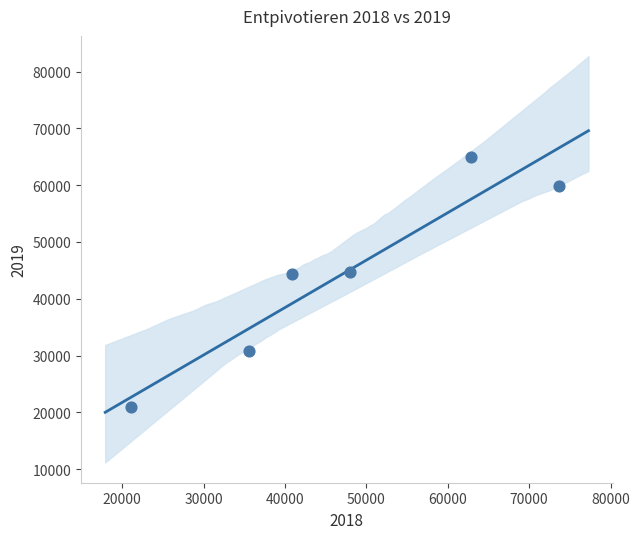

What is the average Y value?

44285.6